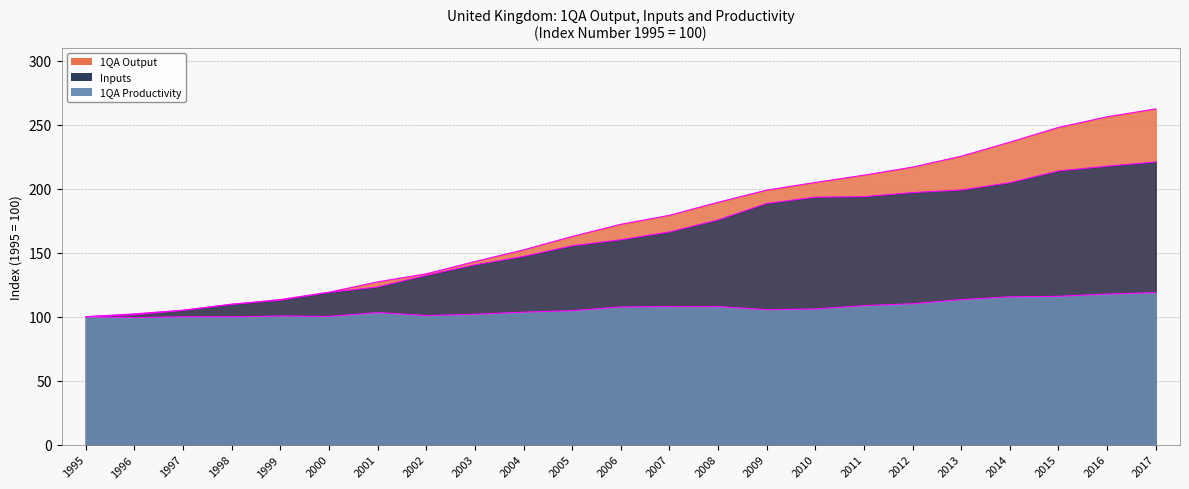

Between 2011 and 2015, which is larger?

2015